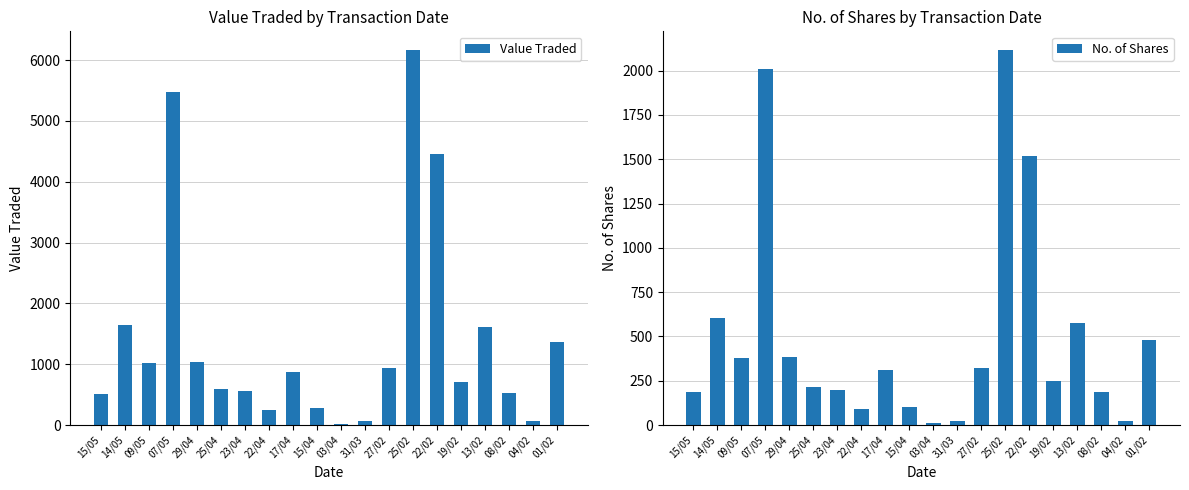

Rank the series by their maximum value, from lowest to highest.

No. of Shares, Value Traded